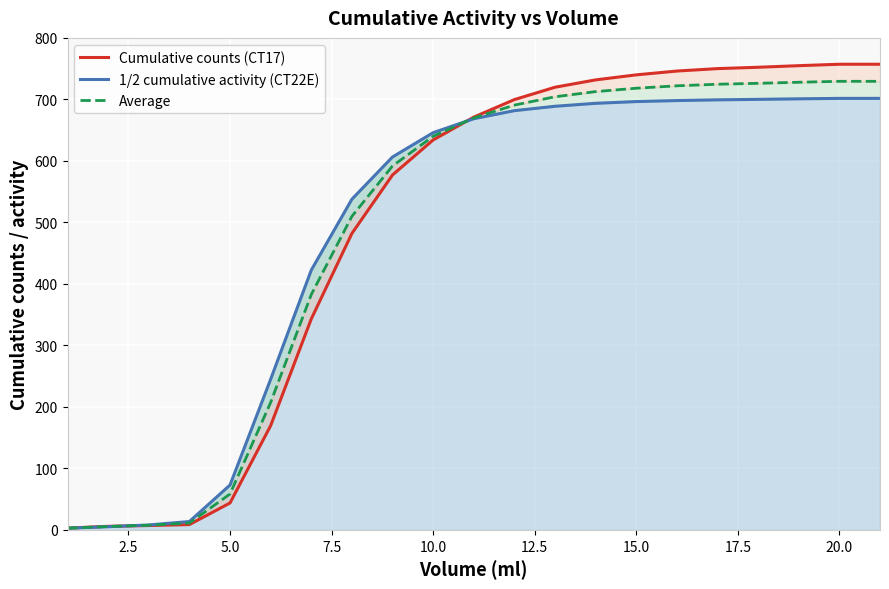

What is the minimum value shown in the chart?

2.7